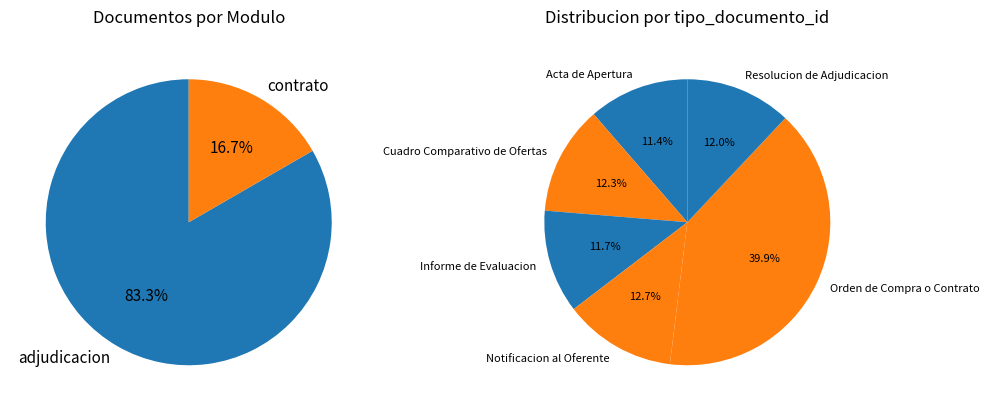

Does Acta de Apertura account for over 50% of the chart?

No